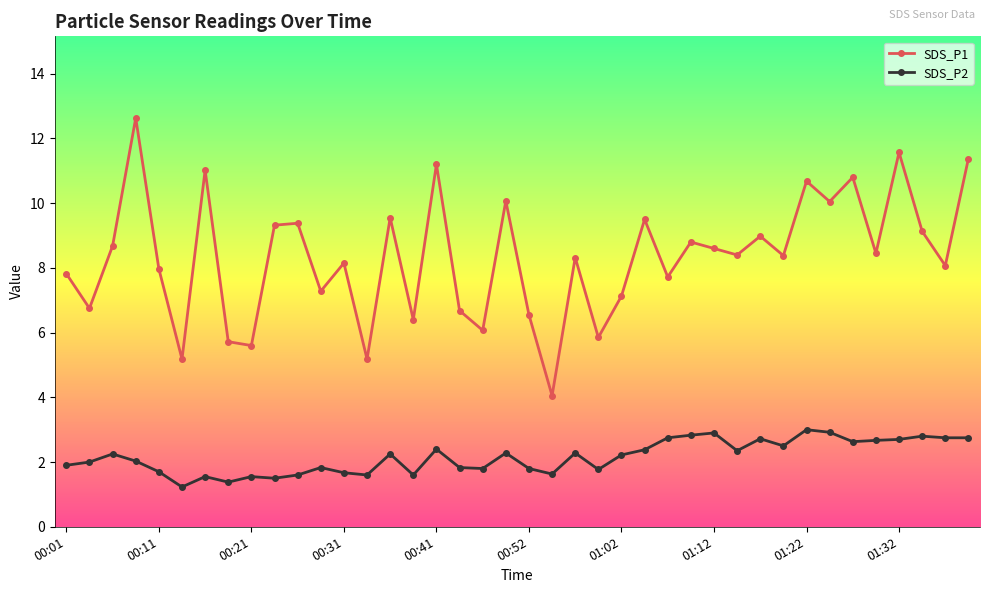

Which series has the widest spread of values?

SDS_P1